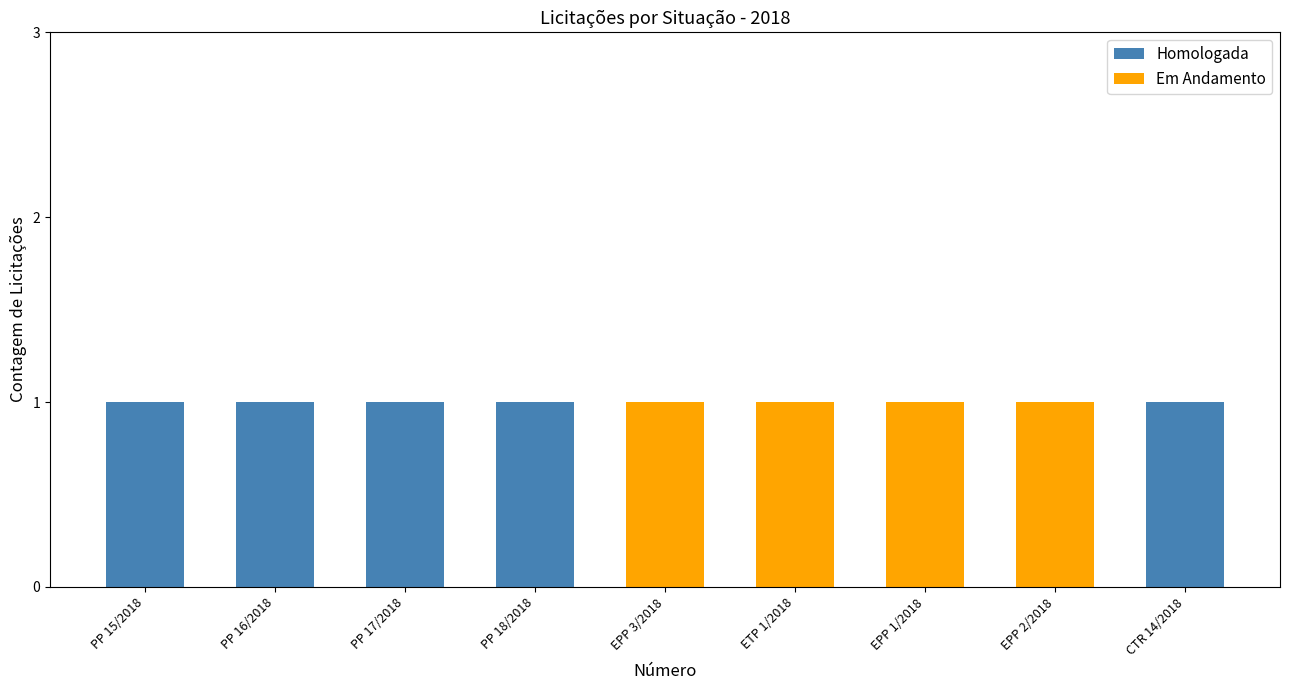

What is the sum of all Homologada values?

5